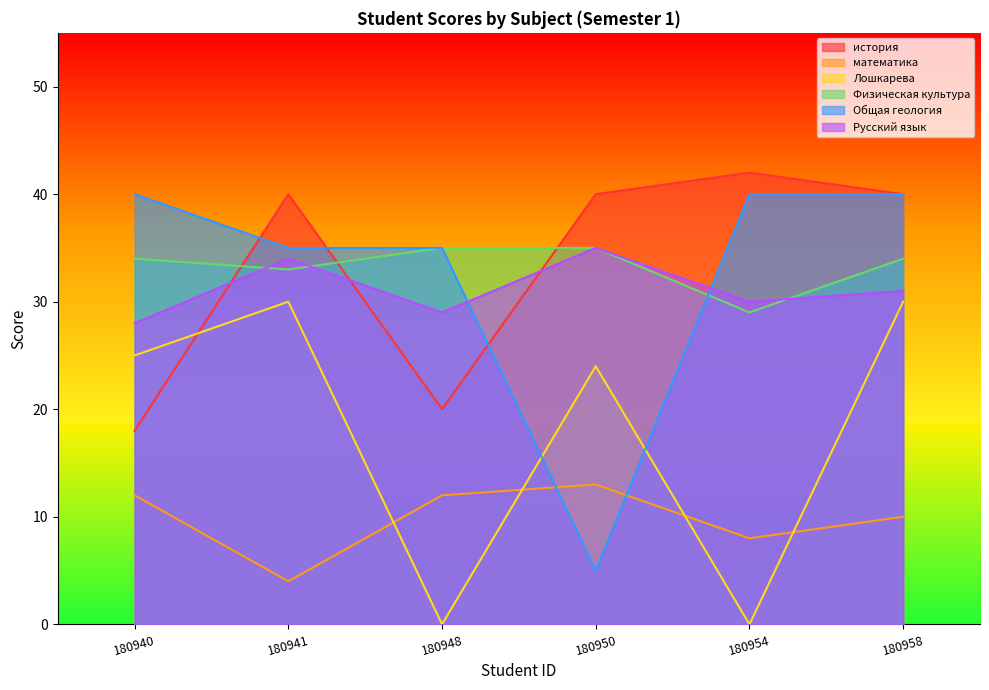

Rank the series by their maximum value, from lowest to highest.

математика, Лошкарева, Физическая культура, Русский язык, Общая геология, история